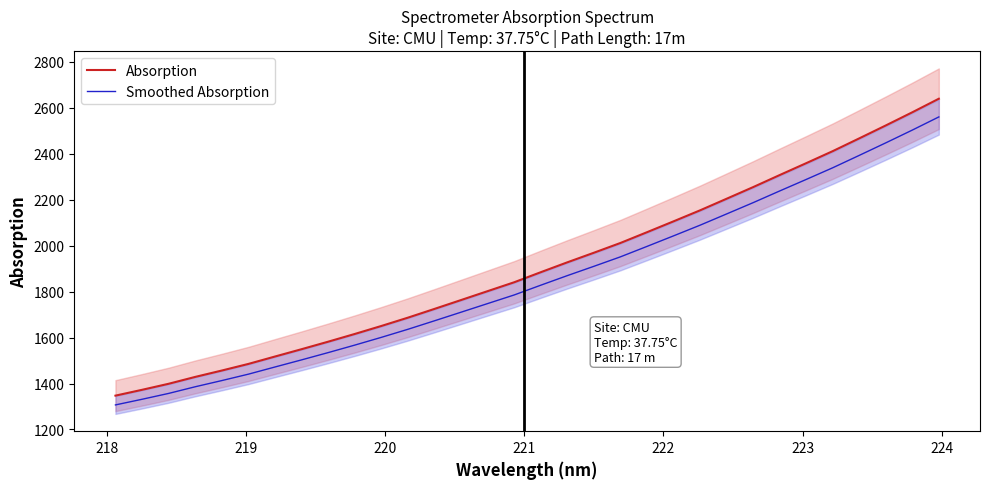

What is the maximum value for Absorption?

2639.5